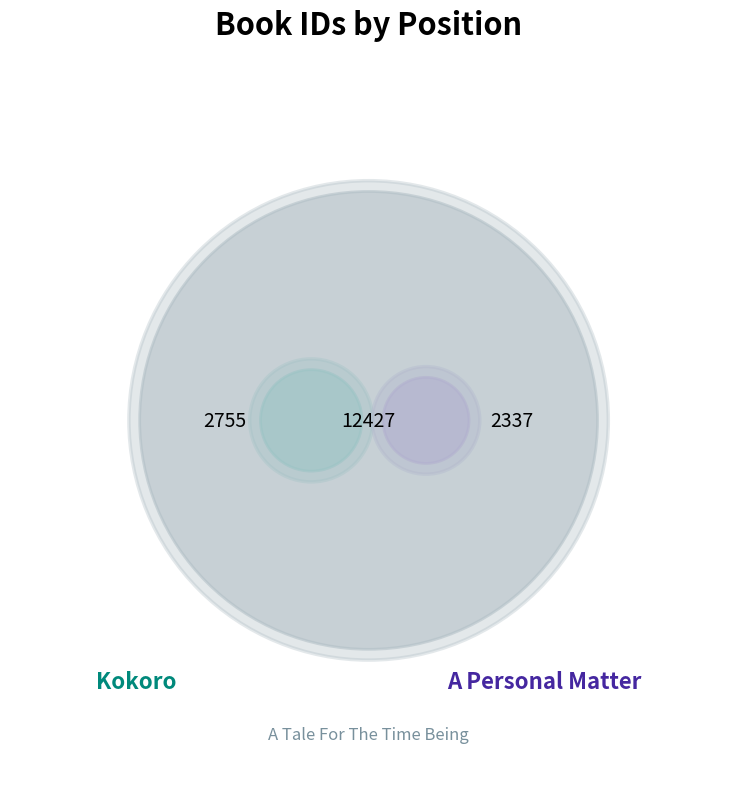

To the nearest percent, what is the difference between the largest and smallest slice percentages?

58%